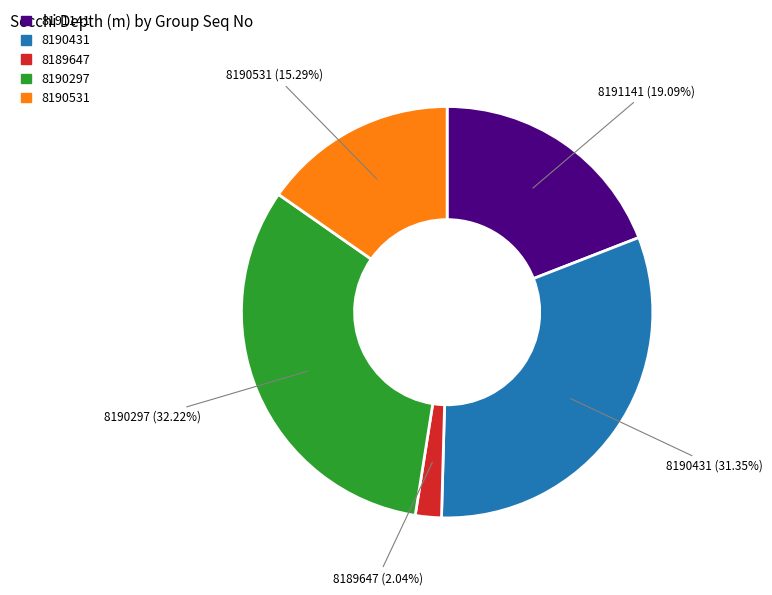

Does any single category account for the majority?

No